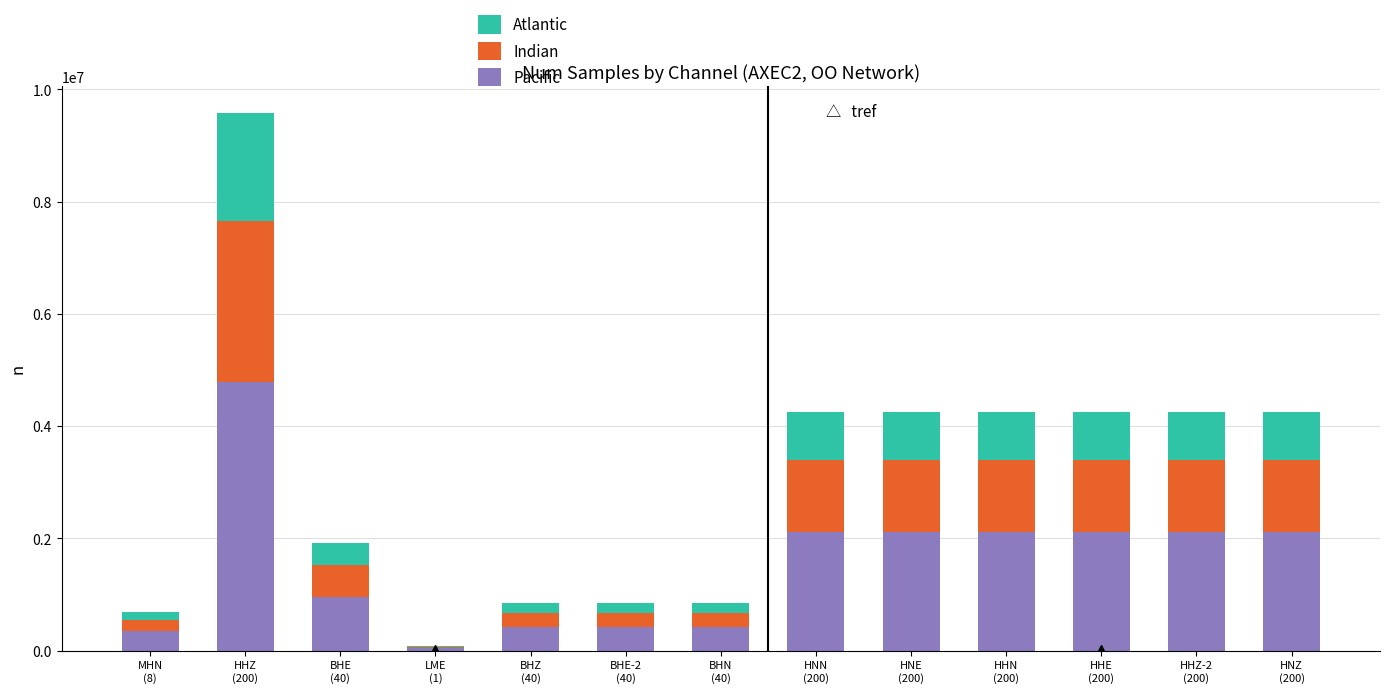

What is the sum of all Pacific values?

20136284